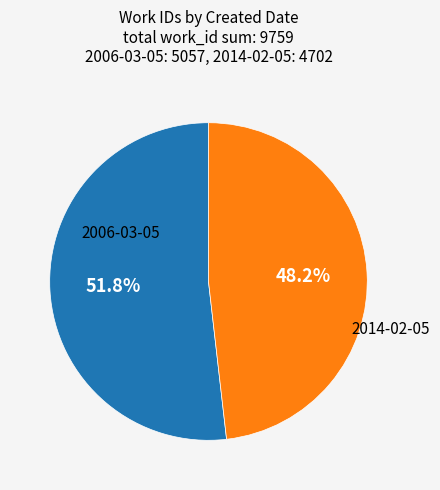

To the nearest percent, what is the difference between the largest and smallest slice percentages?

4%